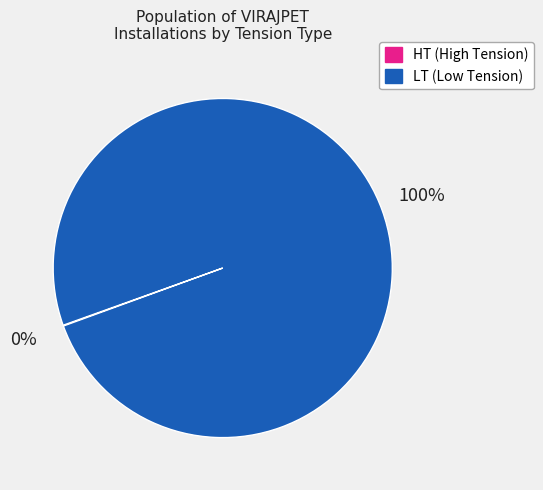

Does any single category account for the majority?

Yes